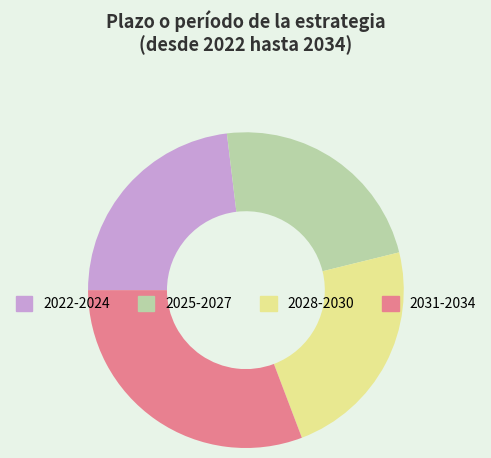

What is the largest slice in the pie chart?

2031-2034